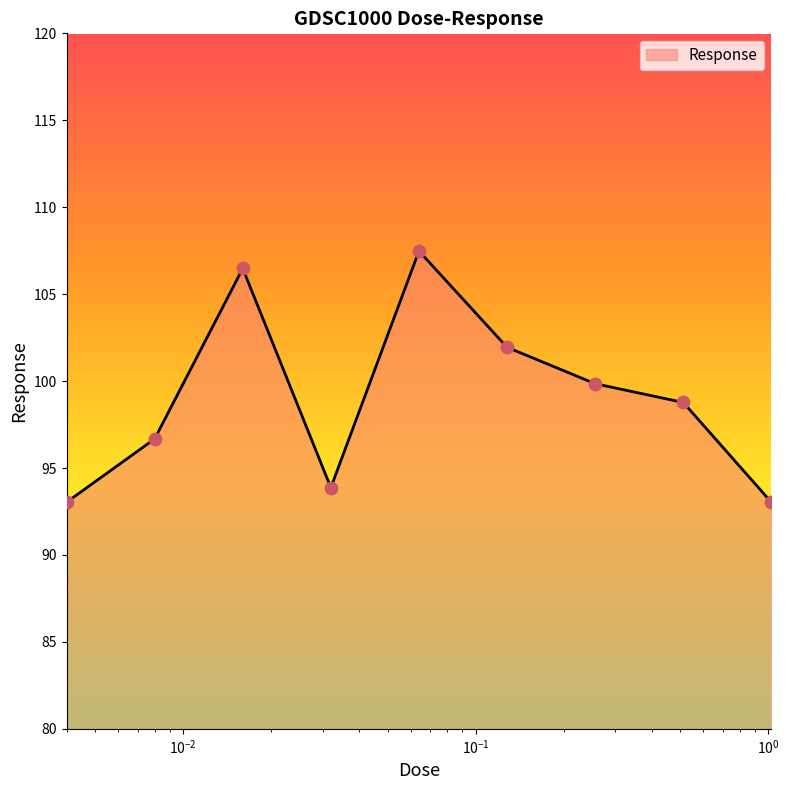

What is the minimum value shown in the chart?

93.0